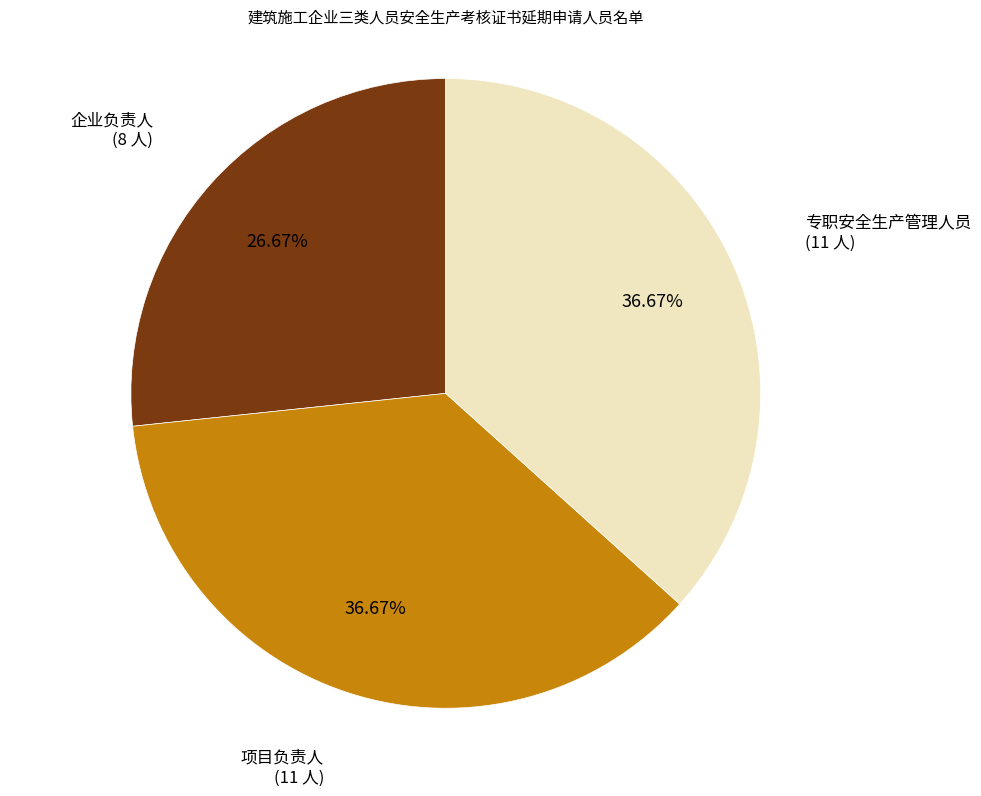

To the nearest percent, what is the difference between the largest and smallest slice percentages?

10%